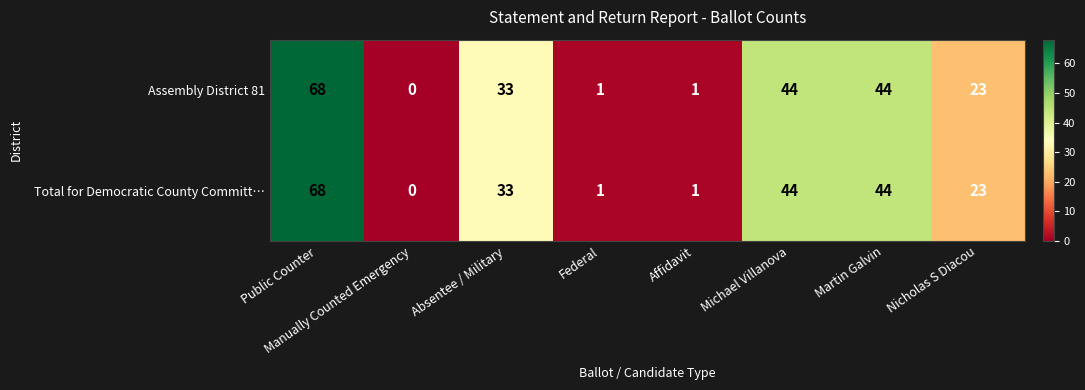

The value of Assembly District 81 at Affidavit is 1. True or false?

True